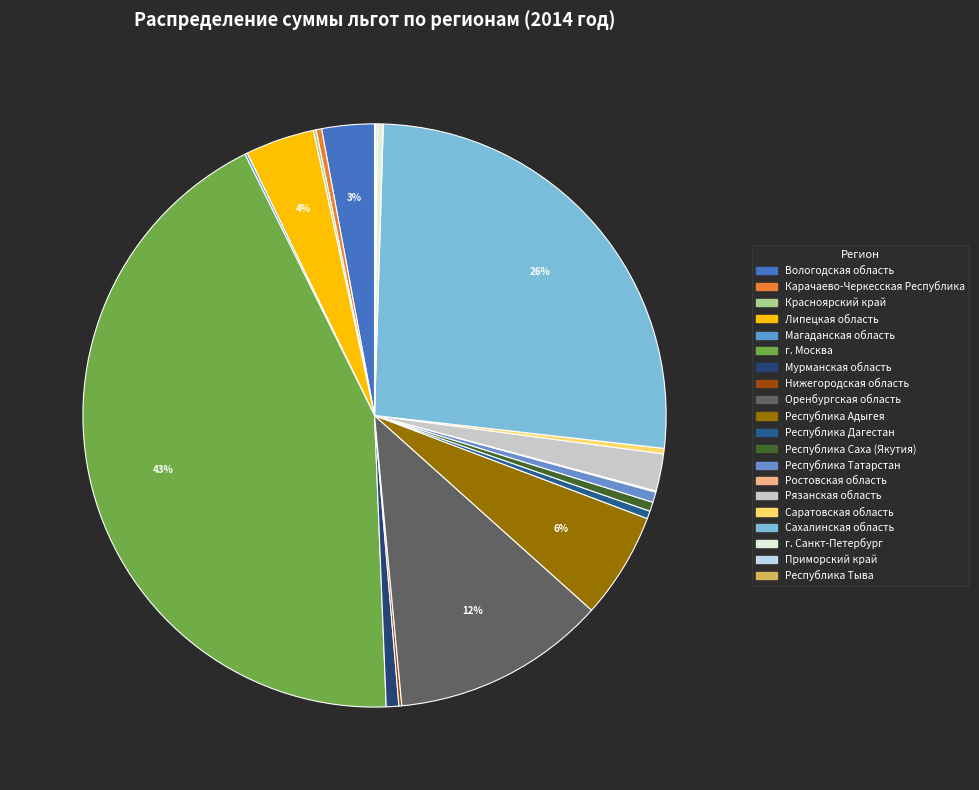

What is the ratio of the value at Республика Адыгея to the value at Рязанская область?

2.9